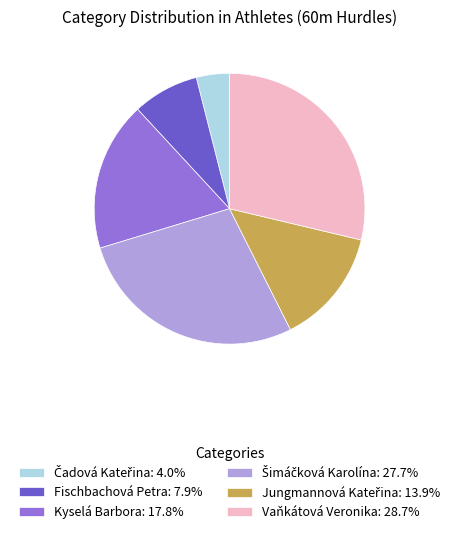

Does any single category account for the majority?

No